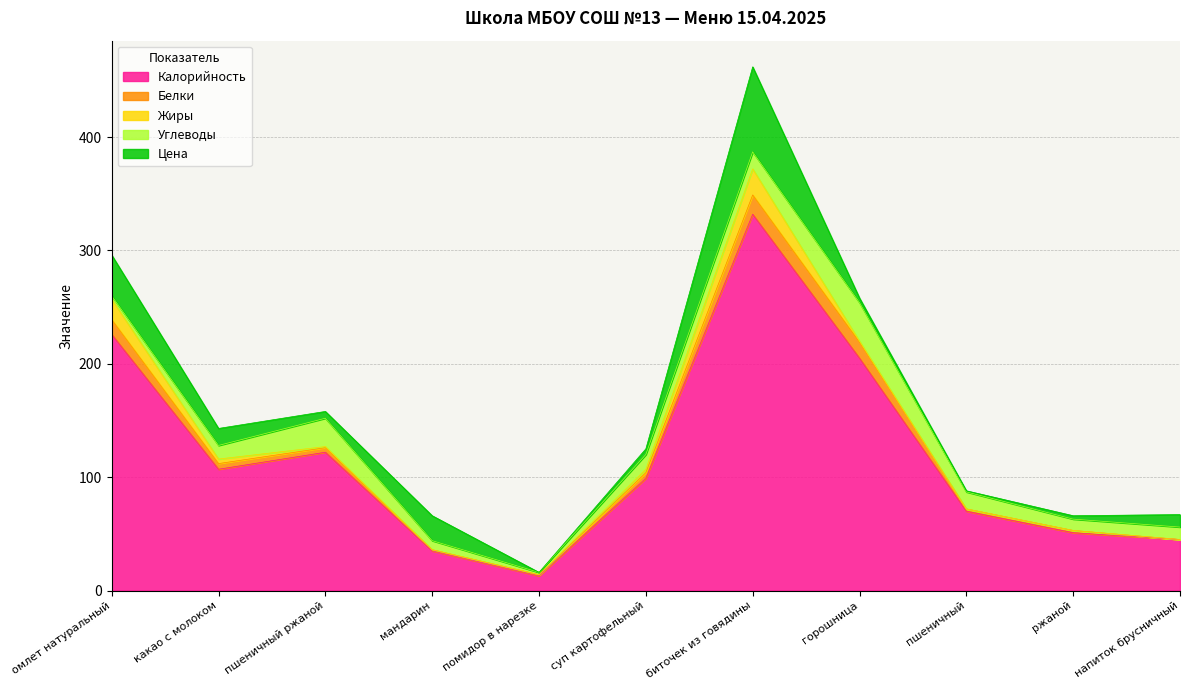

Reading right to left, extract all data points from this chart.

Калорийность: напиток брусничный=45	ржаной=51	пшеничный=70	горошница=205	биточек из говядины=332	суп картофельный=99	помидор в нарезке=13	мандарин=35	пшеничный ржаной=122	какао с молоком=107	омлет натуральный=226
Белки: напиток брусничный=0	ржаной=2	пшеничный=2	горошница=14	биточек из говядины=17	суп картофельный=5	помидор в нарезке=1	мандарин=1	пшеничный ржаной=4	какао с молоком=5	омлет натуральный=13
Жиры: напиток брусничный=0	ржаной=0	пшеничный=0	горошница=1	биточек из говядины=23	суп картофельный=3	помидор в нарезке=0	мандарин=0	пшеничный ржаной=1	какао с молоком=4	омлет натуральный=18
Углеводы: напиток брусничный=11	ржаной=10	пшеничный=15	горошница=34	биточек из говядины=15	суп картофельный=13	помидор в нарезке=2	мандарин=8	пшеничный ржаной=25	какао с молоком=12	омлет натуральный=3
Цена: напиток брусничный=11	ржаной=3	пшеничный=1	горошница=4	биточек из говядины=75	суп картофельный=5	помидор в нарезке=0	мандарин=22	пшеничный ржаной=6	какао с молоком=15	омлет натуральный=36